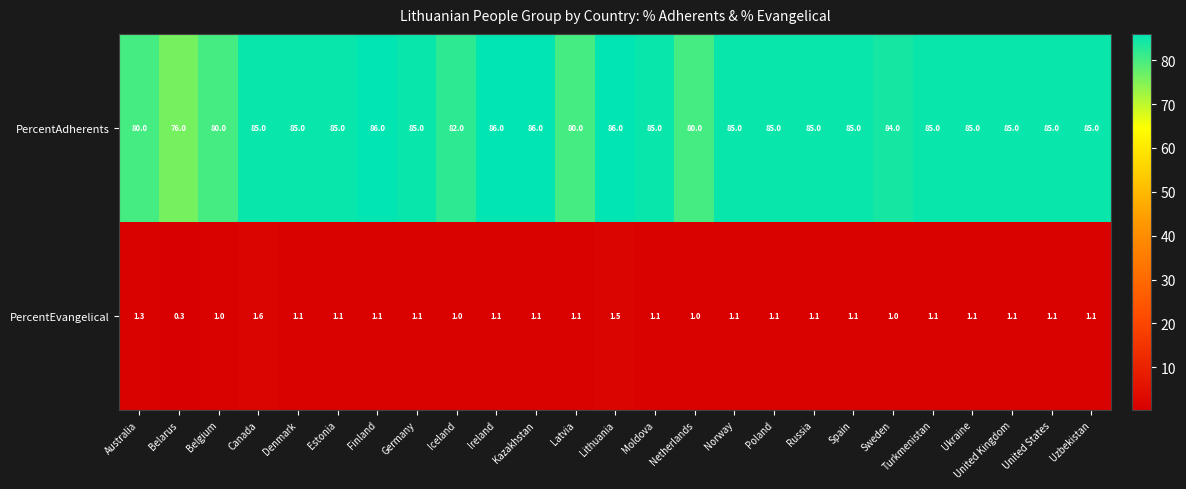

At how many categories does at least one series exceed 30?

25